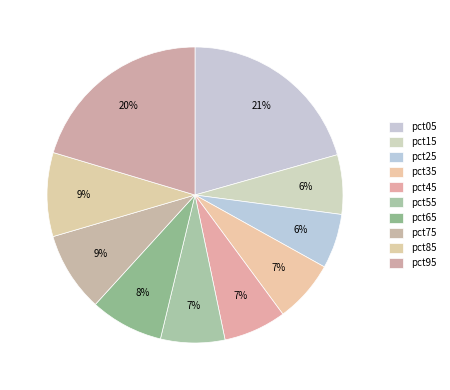

How many slices are in this pie chart?

10